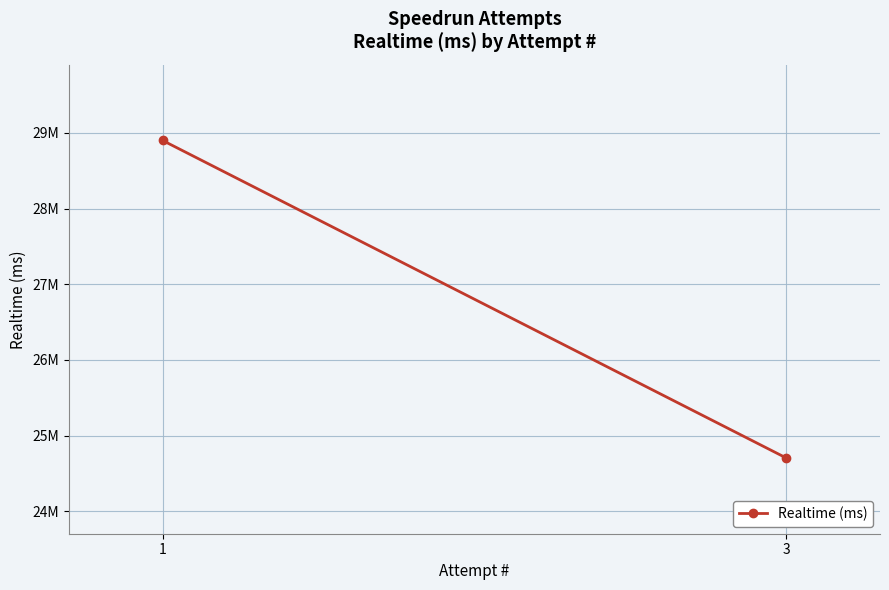

Reading right to left, list all the values displayed in this chart.

24702044	28900117